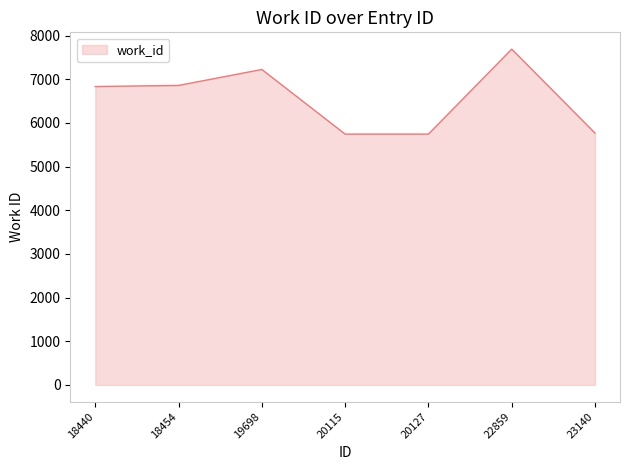

Is it true that the value at 22859 is 7690?

True